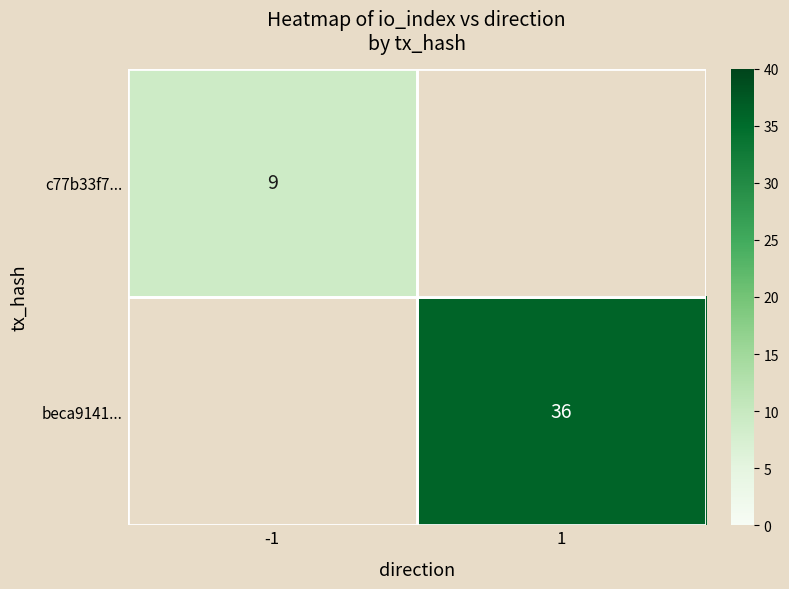

Is the value of c77b33f7... at -1 greater than the value of beca9141... at 1?

No